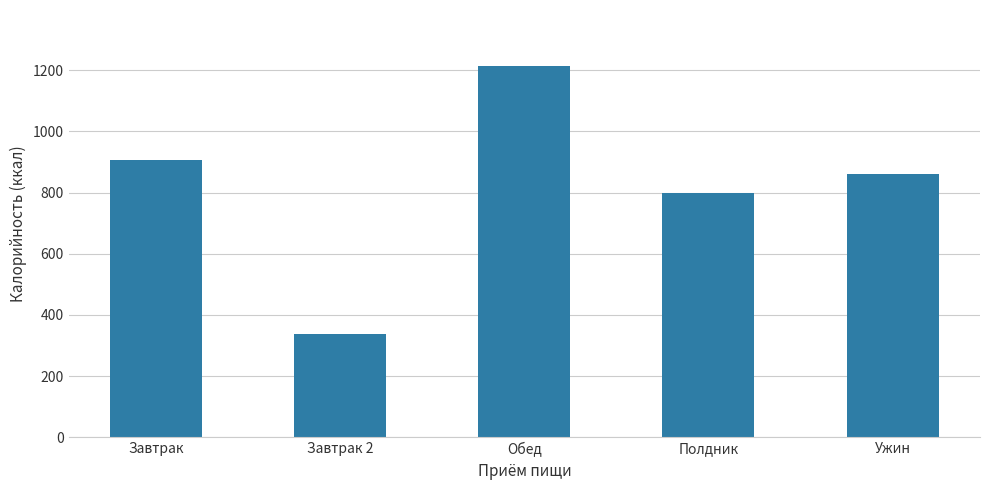

What is the label of the 5th bar from the left?

Ужин